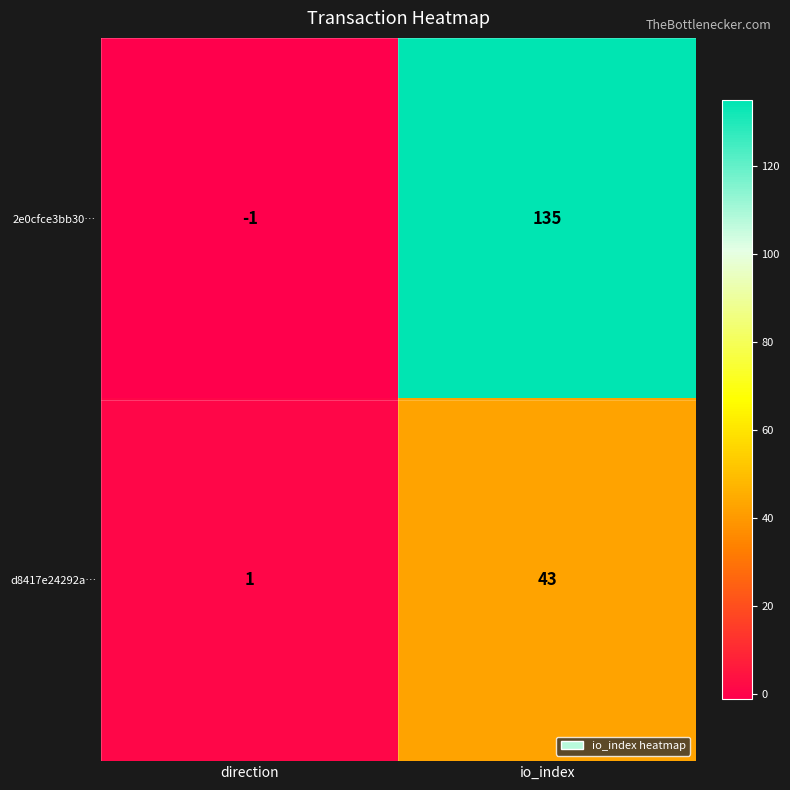

What is the difference between the maximum and minimum values in the 2e0cfce3bb30… series?

136